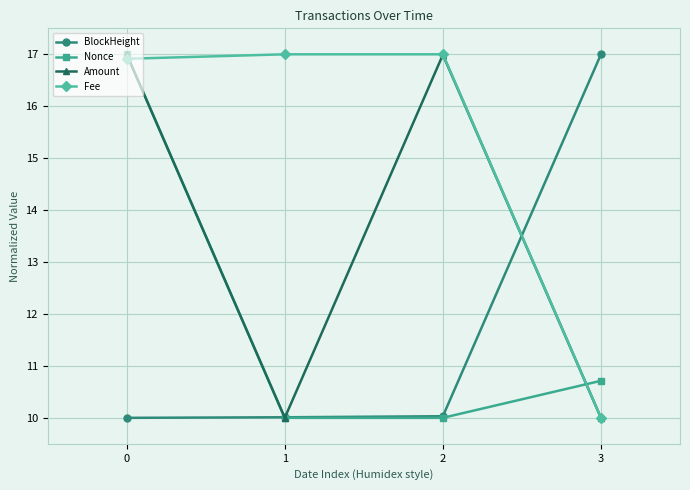

The BlockHeight series shows 10.0 at 1. True or false?

True